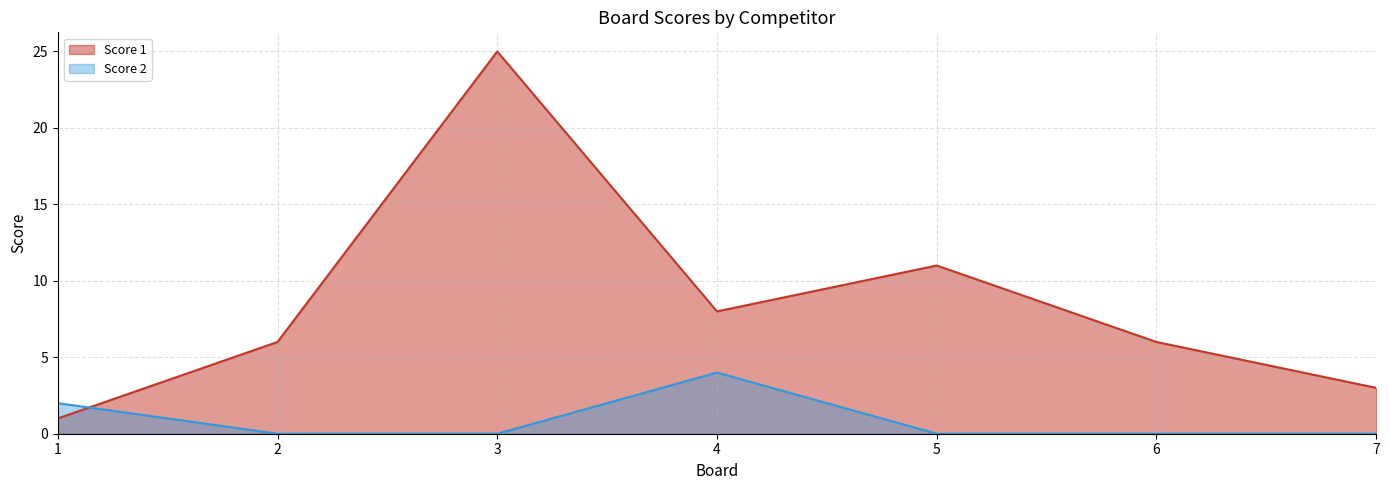

How many intersections are there between Score 1 and Score 2?

1